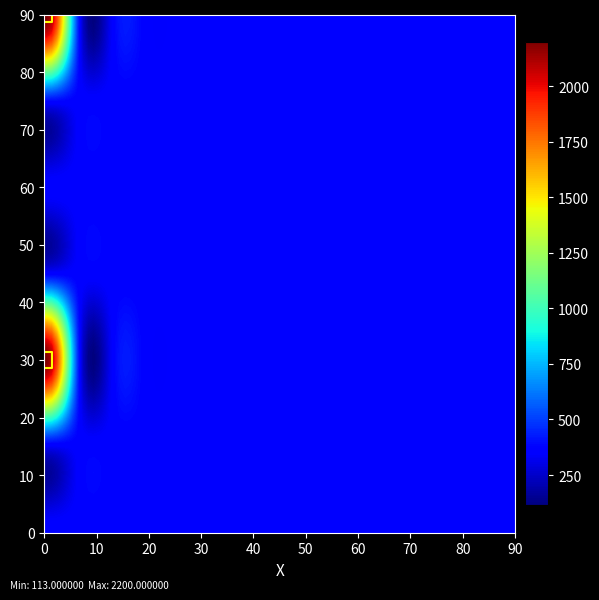

How many points are shown in the scatter plot?

2